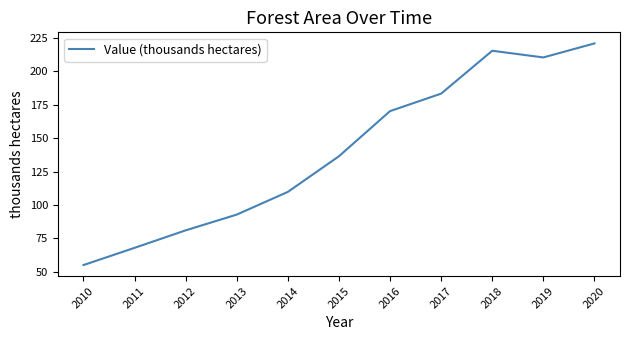

Which category has the lowest value across all series?

2010